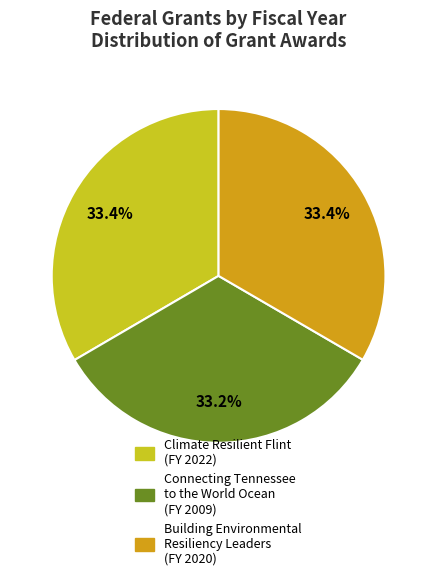

How much of the chart is everything except Connecting Tennessee to the World Ocean?

66.8%